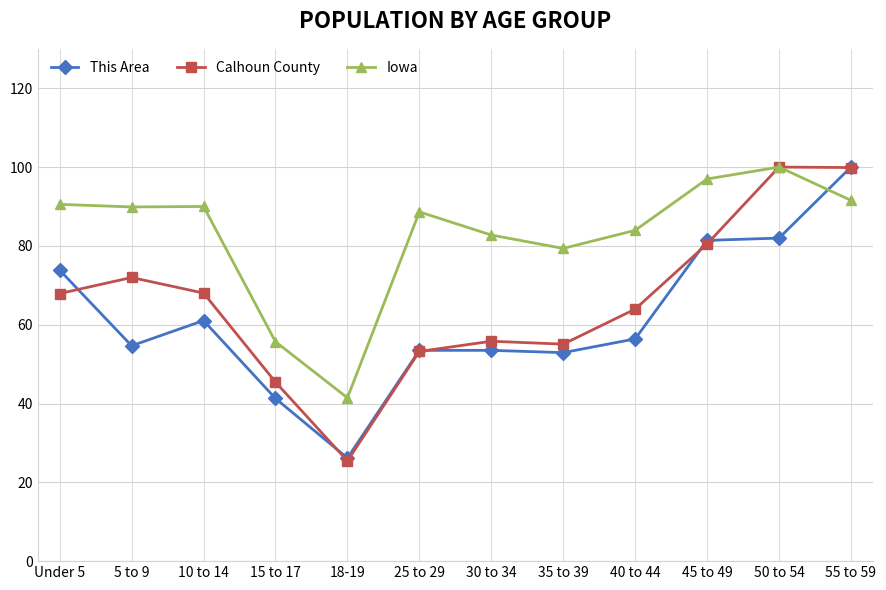

What is the maximum value shown in the chart?

100.0